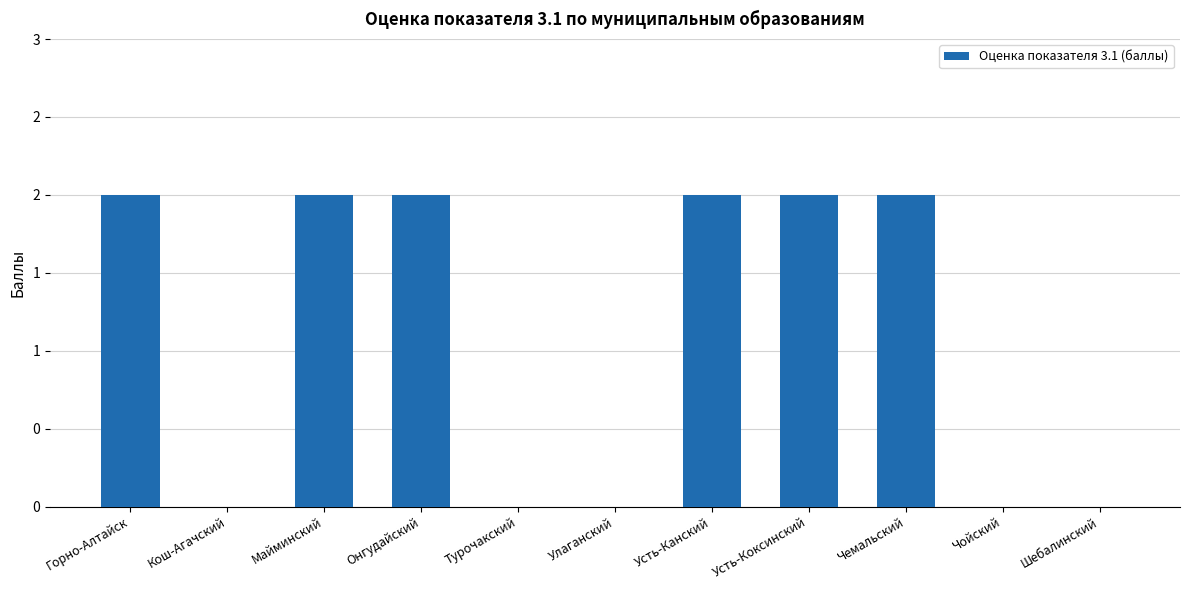

What is the sum of all values?

12